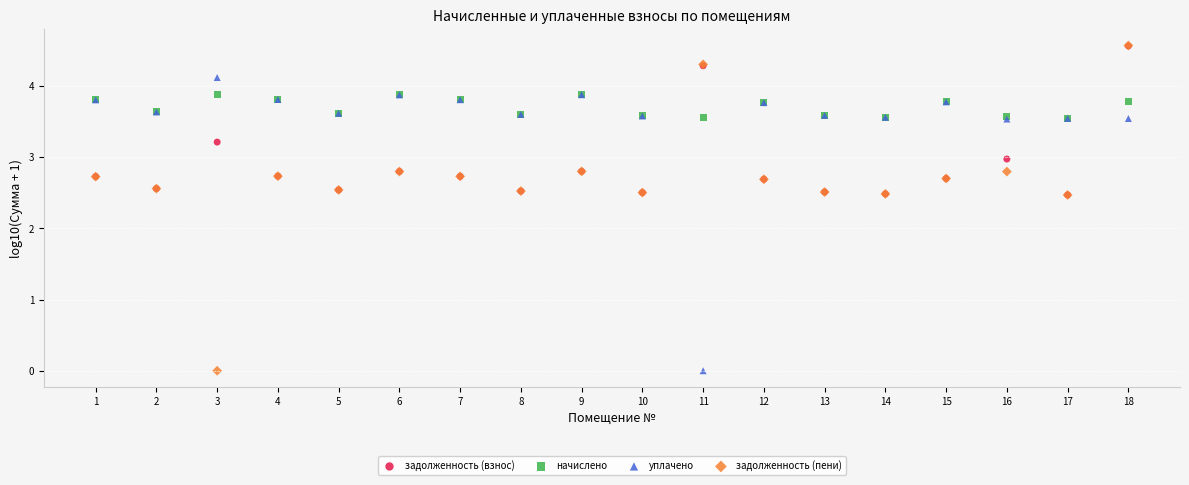

What are all the series names shown in the legend?

задолженность (взнос), начислено, уплачено, задолженность (пени)